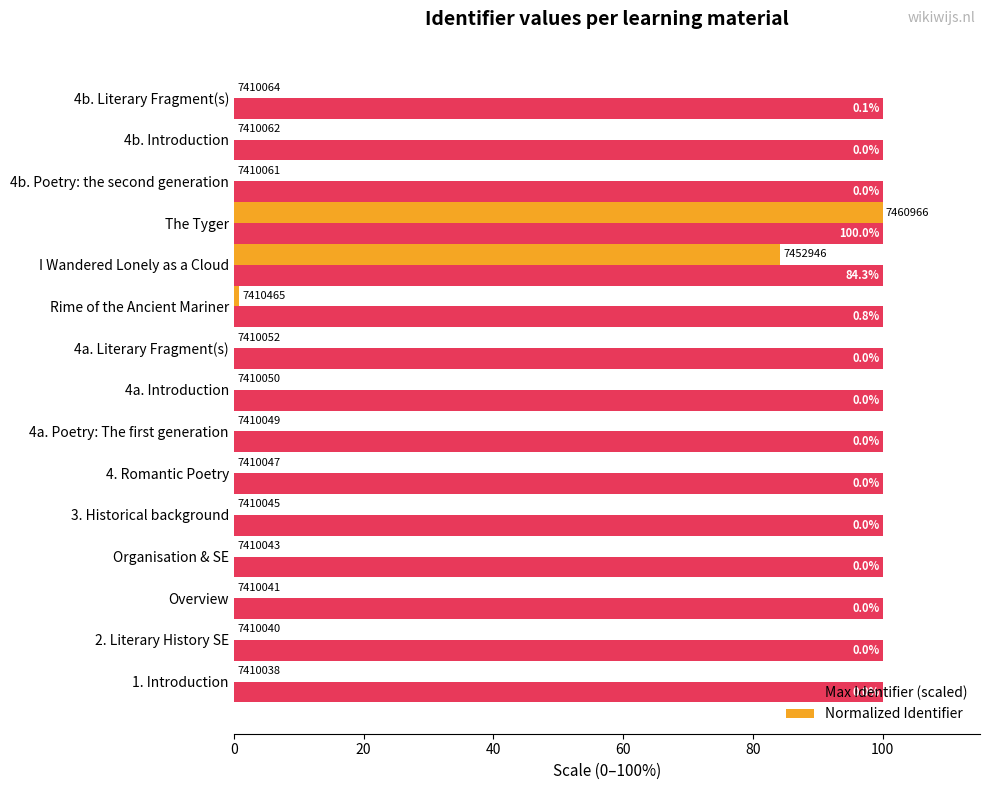

How many series are shown in this chart?

2